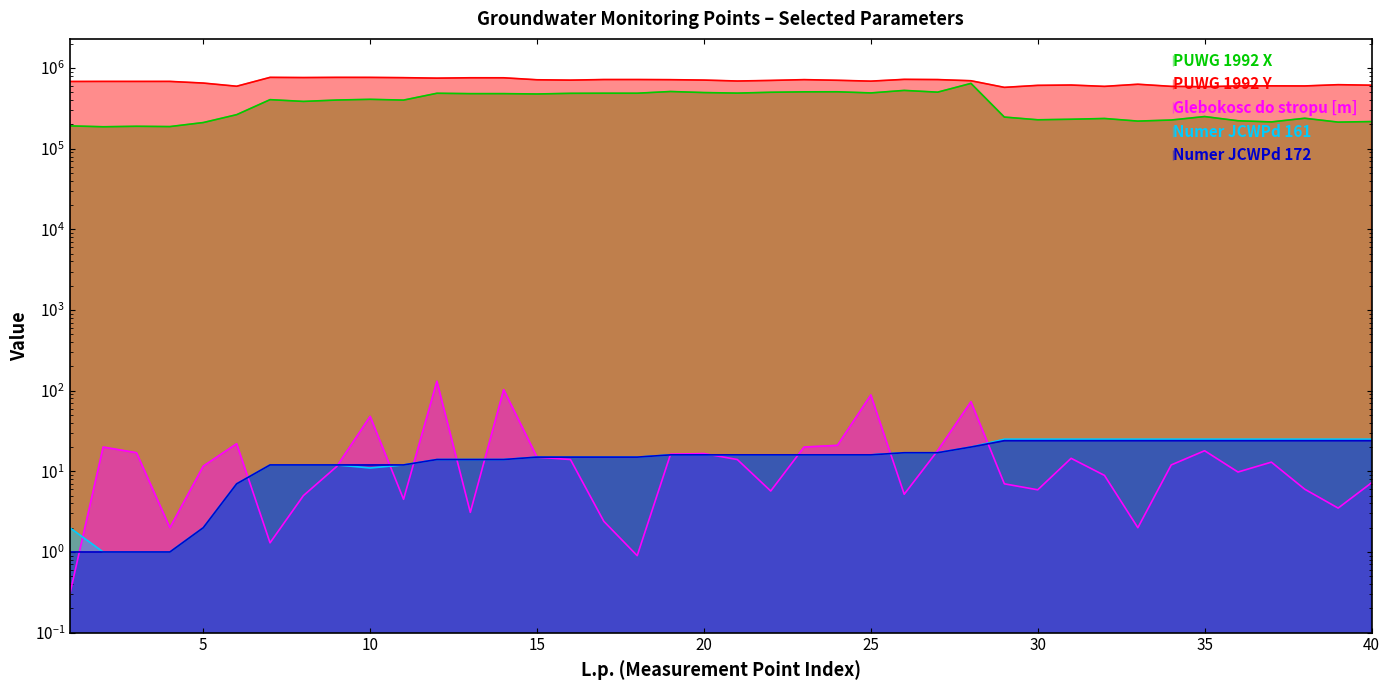

What is the value of the Numer JCWPd 172 point at the 27th from the left?

17.0